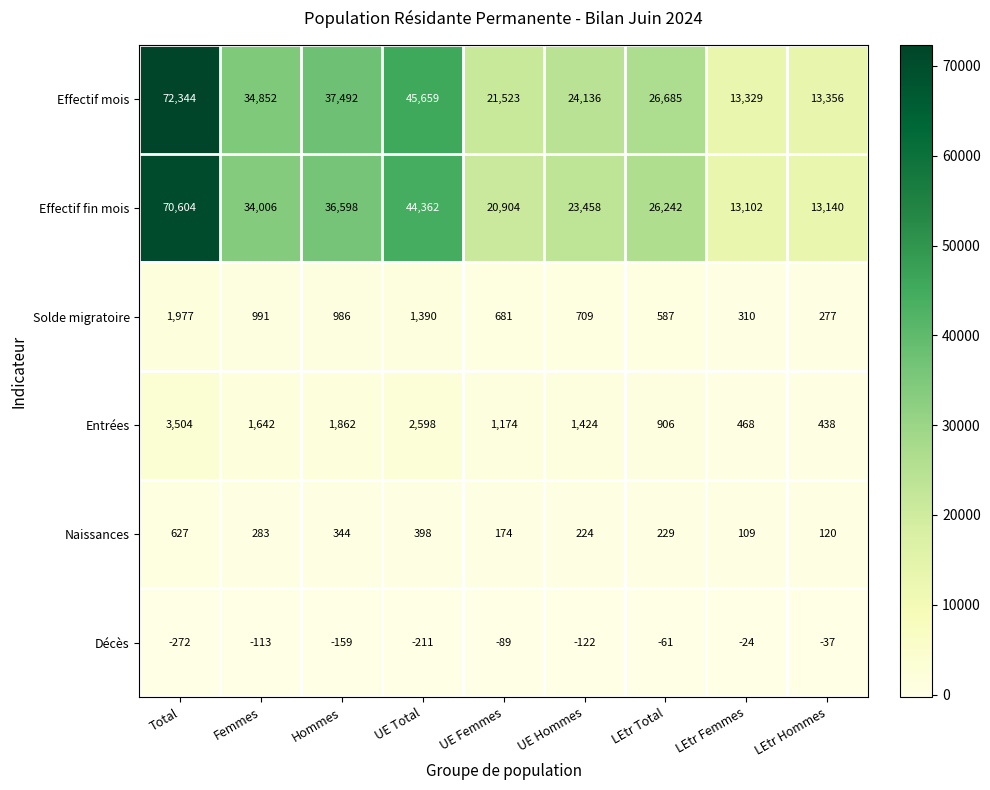

At which label does Naissances first exceed 229?

Total